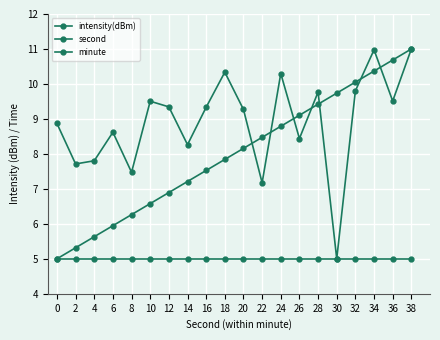

How many values in the second series are below 8?

10